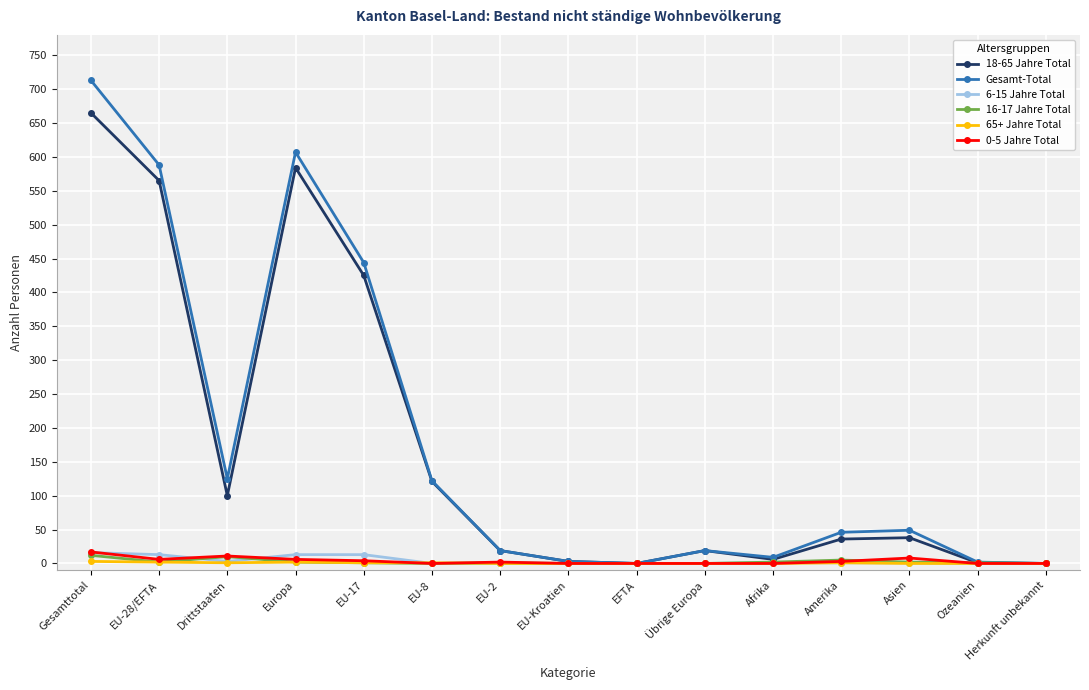

What is the value of the 16-17 Jahre Total point at the 11th from the left?

2